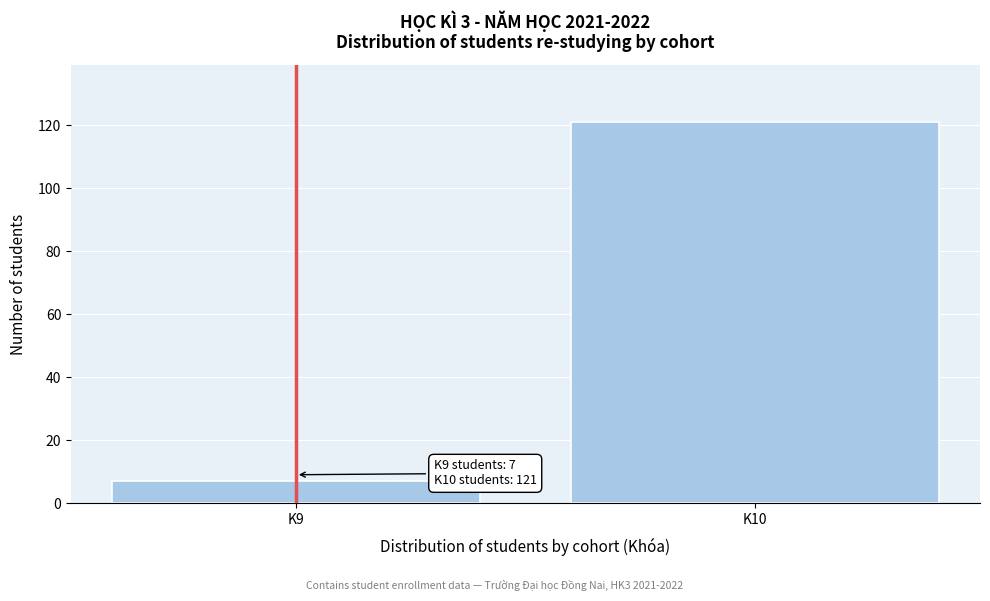

Reading right to left, transcribe all the data shown in this chart.

121	7